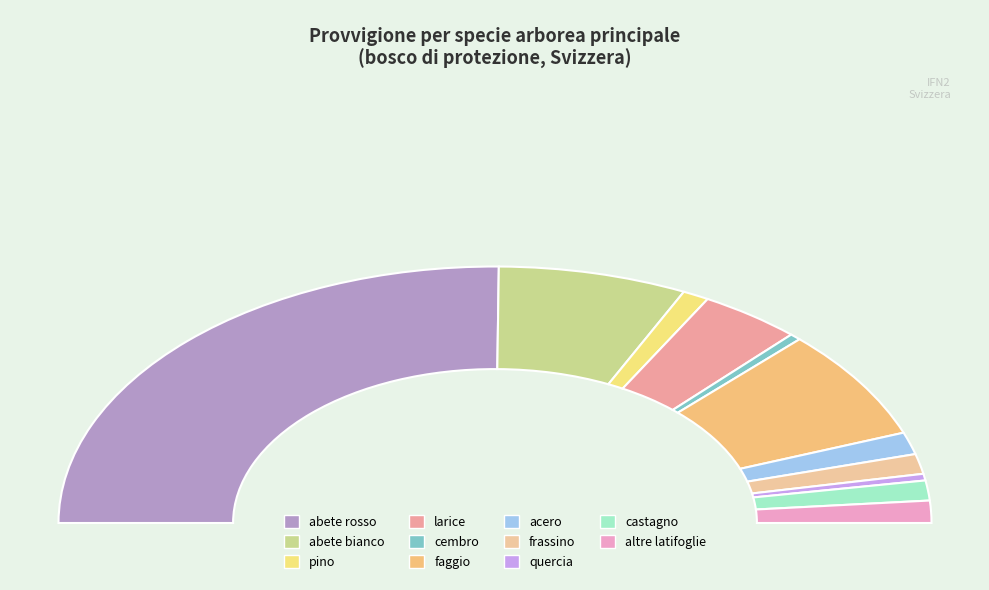

How many segments does this pie chart have?

11